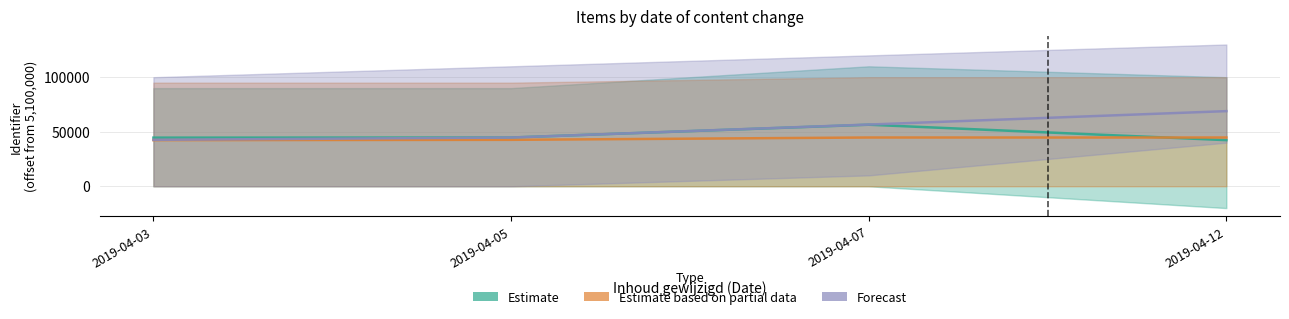

How many distinct data groups are displayed?

3